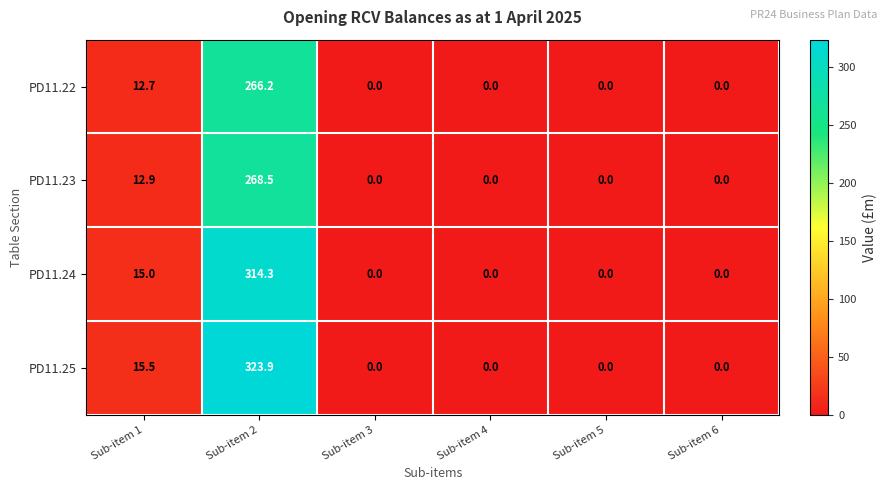

Where is PD11.25 nearest to the value 161?

Sub-item 1